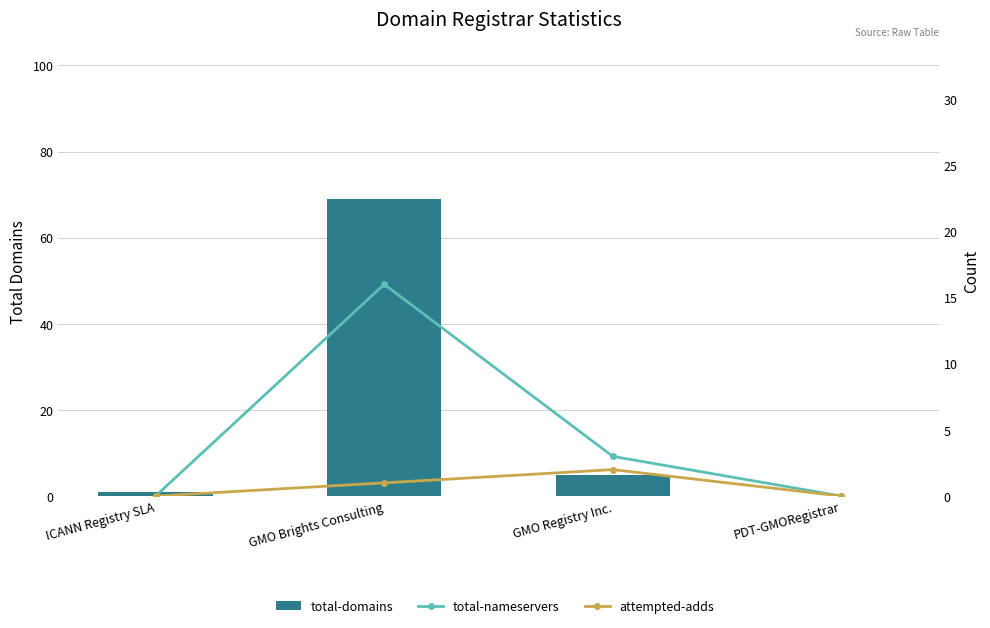

Reading left to right, list all the values displayed in this chart.

total-domains: ICANN Registry SLA=1	GMO Brights Consulting=69	GMO Registry Inc.=5	PDT-GMORegistrar=0
total-nameservers: ICANN Registry SLA=0	GMO Brights Consulting=16	GMO Registry Inc.=3	PDT-GMORegistrar=0
attempted-adds: ICANN Registry SLA=0	GMO Brights Consulting=1	GMO Registry Inc.=2	PDT-GMORegistrar=0